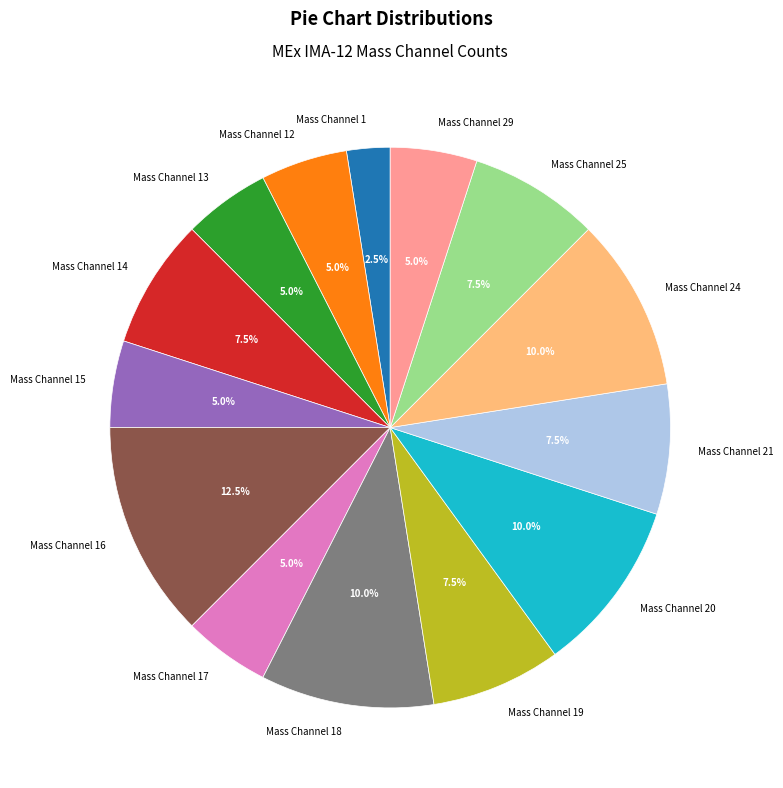

Does Mass Channel 17 represent more than half of the total?

No